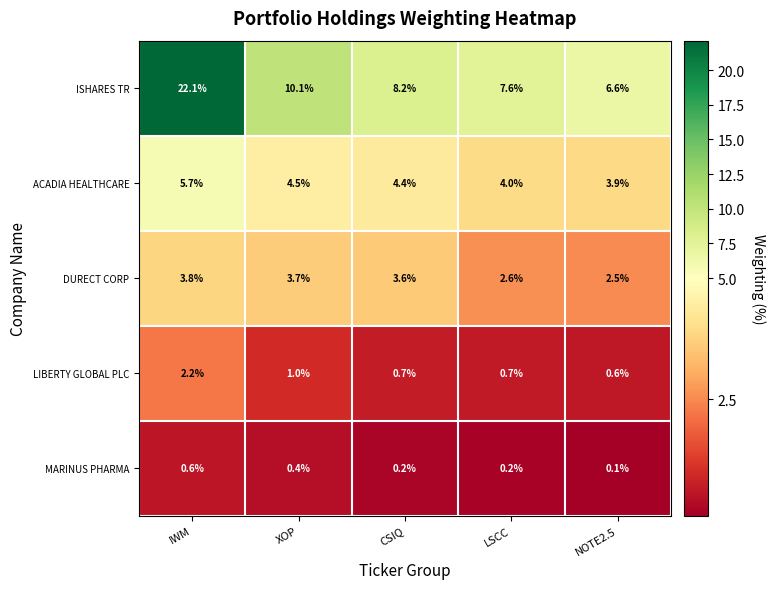

How many data points does each series have?

5